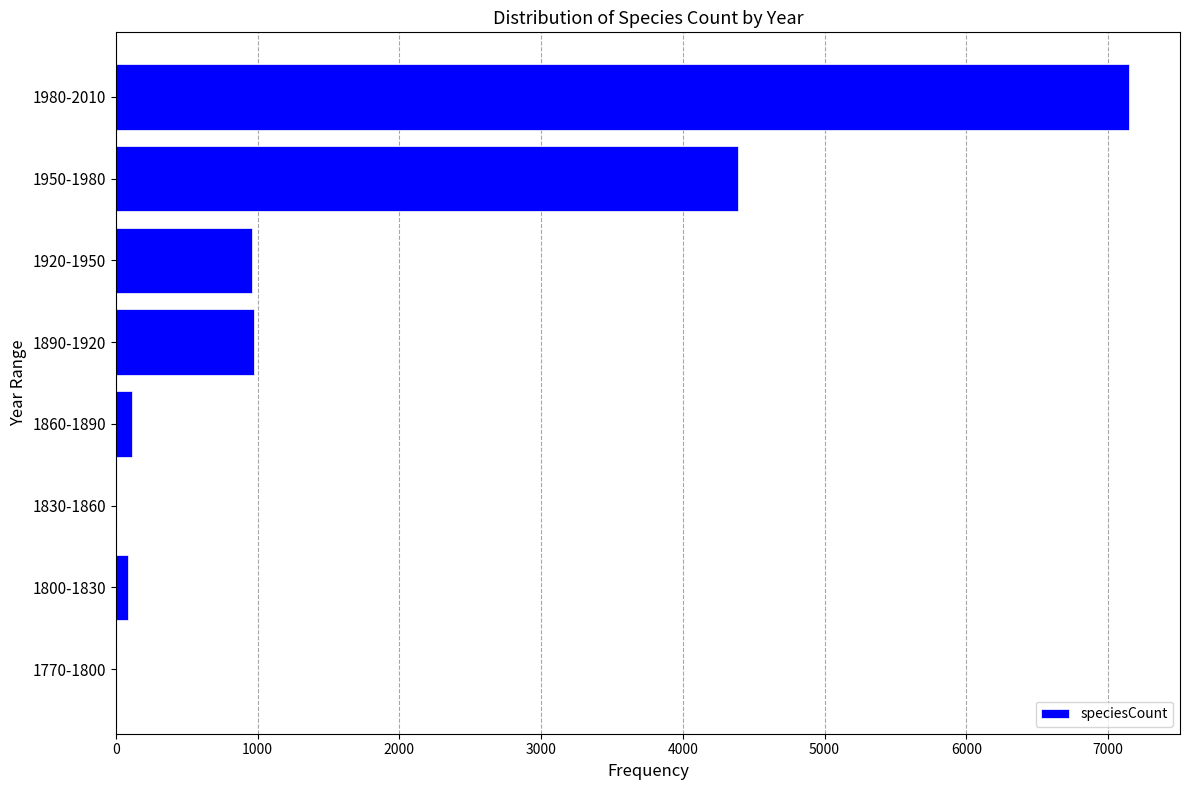

Which has a higher value, 1890-1920 or 1830-1860?

1890-1920